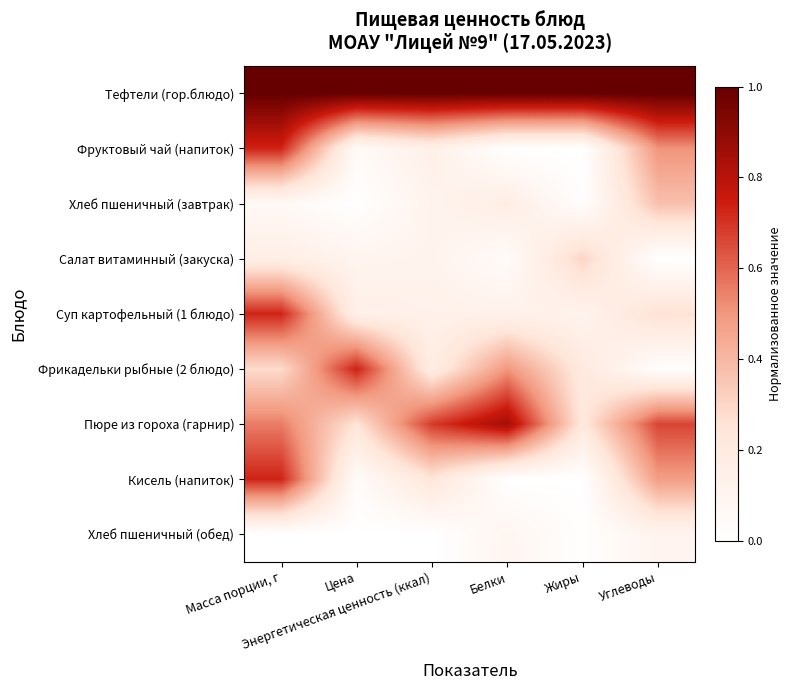

Reading right to left, what are all the values shown in this chart?

Тефтели (гор.блюдо): Углеводы=1.0	Жиры=1.0	Белки=1.0	Энергетическая ценность (ккал)=1.0	Цена=1.0	Масса порции, г=1.0
Фруктовый чай (напиток): Углеводы=0.5	Жиры=0.0	Белки=0.0	Энергетическая ценность (ккал)=0.1	Цена=0.0	Масса порции, г=0.7
Хлеб пшеничный (завтрак): Углеводы=0.4	Жиры=0.0	Белки=0.2	Энергетическая ценность (ккал)=0.1	Цена=0.0	Масса порции, г=0.1
Салат витаминный (закуска): Углеводы=0.0	Жиры=0.3	Белки=0.0	Энергетическая ценность (ккал)=0.1	Цена=0.1	Масса порции, г=0.2
Суп картофельный (1 блюдо): Углеводы=0.3	Жиры=0.1	Белки=0.1	Энергетическая ценность (ккал)=0.1	Цена=0.1	Масса порции, г=0.7
Фрикадельки рыбные (2 блюдо): Углеводы=0.0	Жиры=0.2	Белки=0.5	Энергетическая ценность (ккал)=0.2	Цена=0.7	Масса порции, г=0.3
Пюре из гороха (гарнир): Углеводы=0.7	Жиры=0.2	Белки=0.9	Энергетическая ценность (ккал)=0.7	Цена=0.3	Масса порции, г=0.6
Кисель (напиток): Углеводы=0.5	Жиры=0.0	Белки=0.0	Энергетическая ценность (ккал)=0.2	Цена=0.0	Масса порции, г=0.7
Хлеб пшеничный (обед): Углеводы=0.1	Жиры=0.0	Белки=0.1	Энергетическая ценность (ккал)=0.0	Цена=0.0	Масса порции, г=0.0